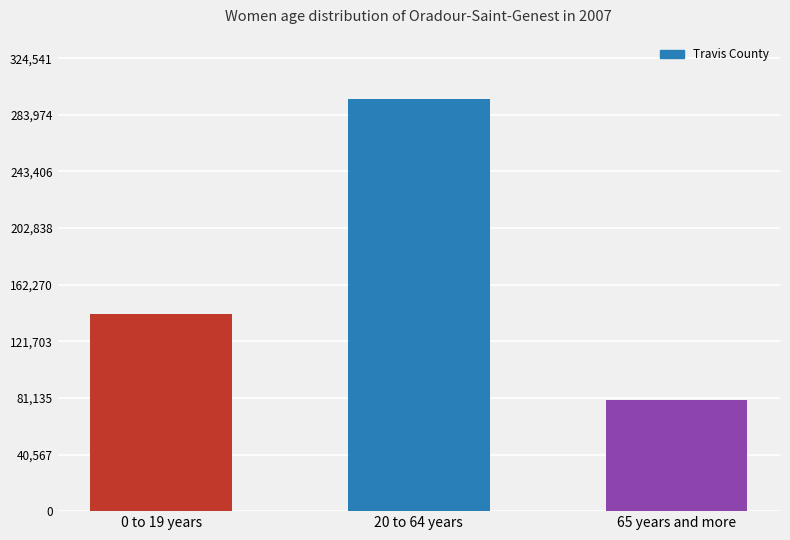

How many distinct data groups are displayed?

1